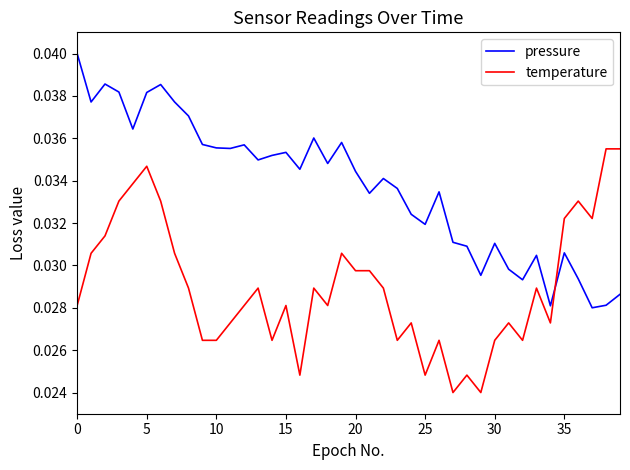

How many lines are shown in the chart?

2